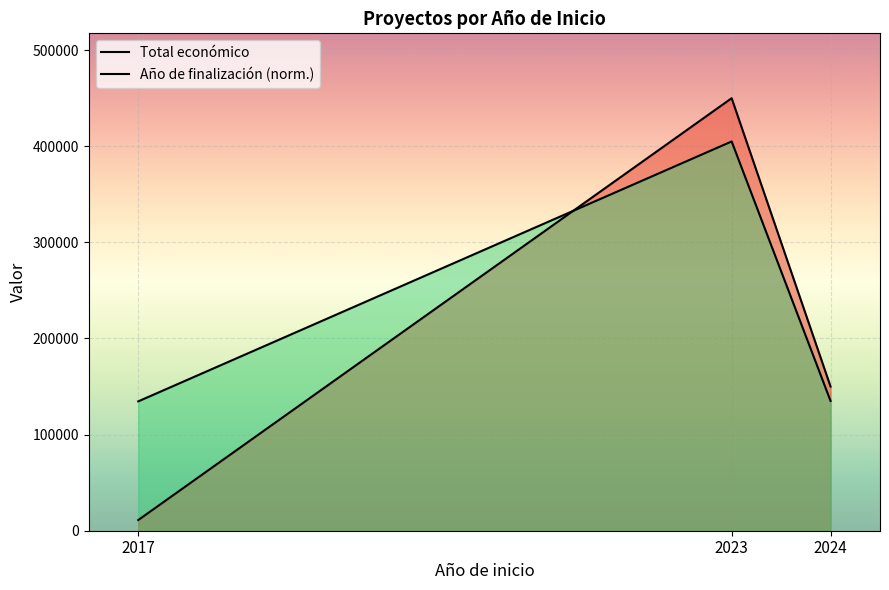

What is the value of the Total económico point at the 1st from the left?

11096.0